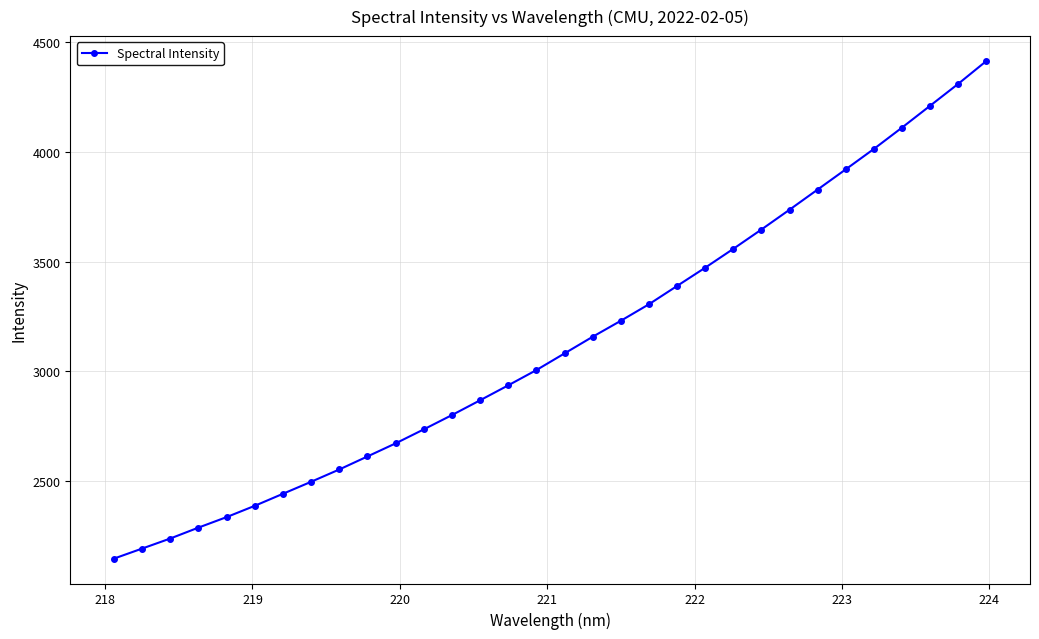

True or false: there are more than 2 points higher than both neighbors.

False